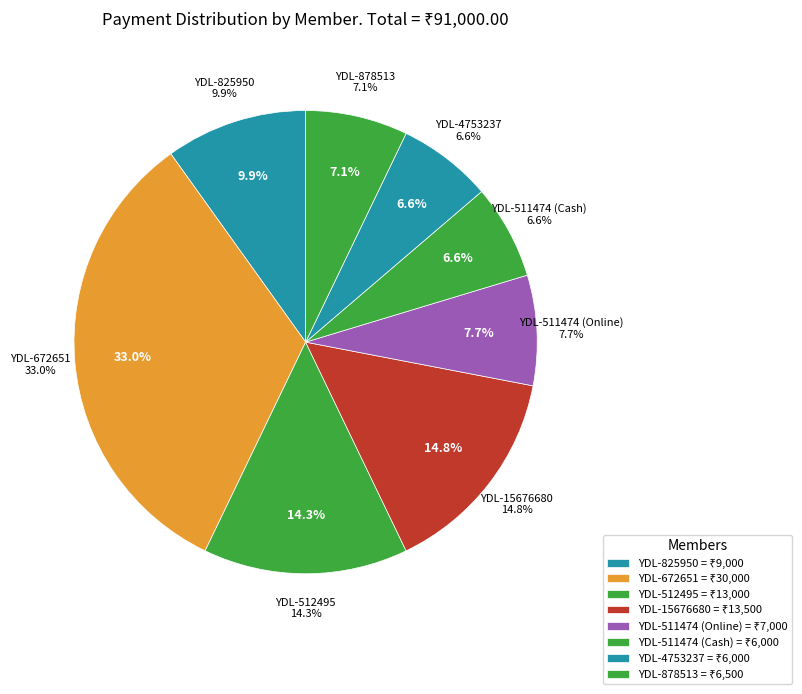

Combined, do YDL-672651 and YDL-511474 (Cash) account for over 50%?

No